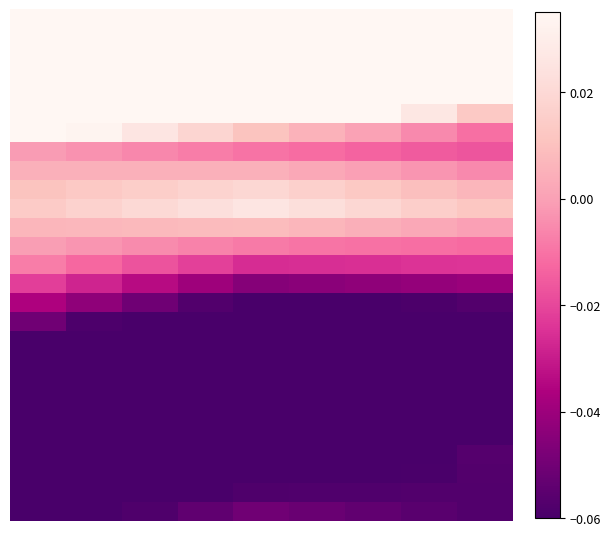

At how many categories does at least one series exceed 0?

9